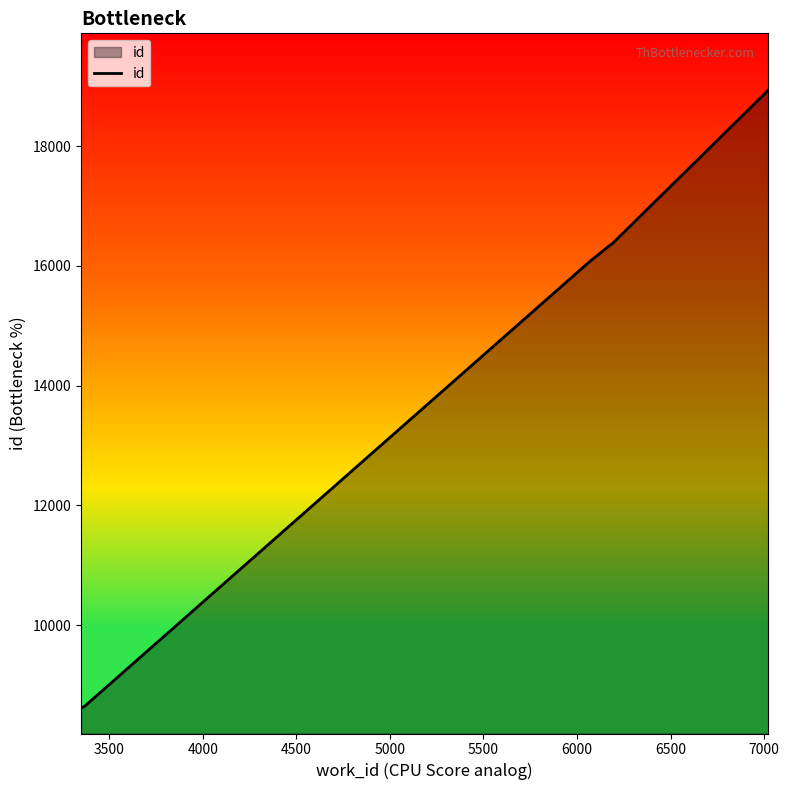

True or false: the data has more than 2 interior local peaks.

False